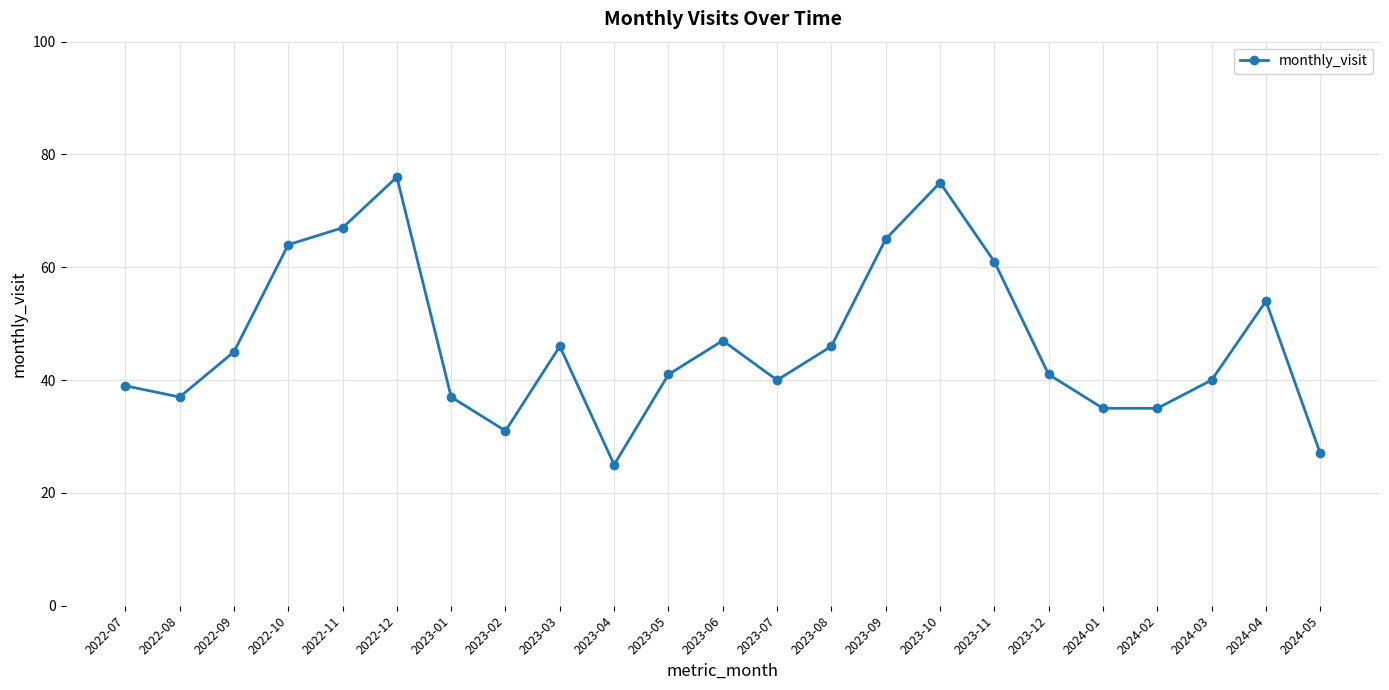

How many lines are shown in the chart?

1